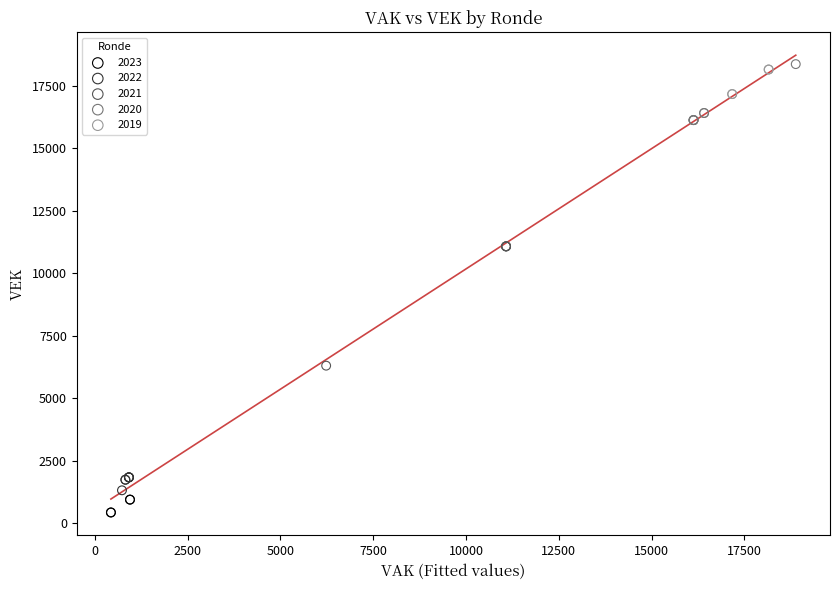

Which series has the largest Y range (max minus min)?

2021